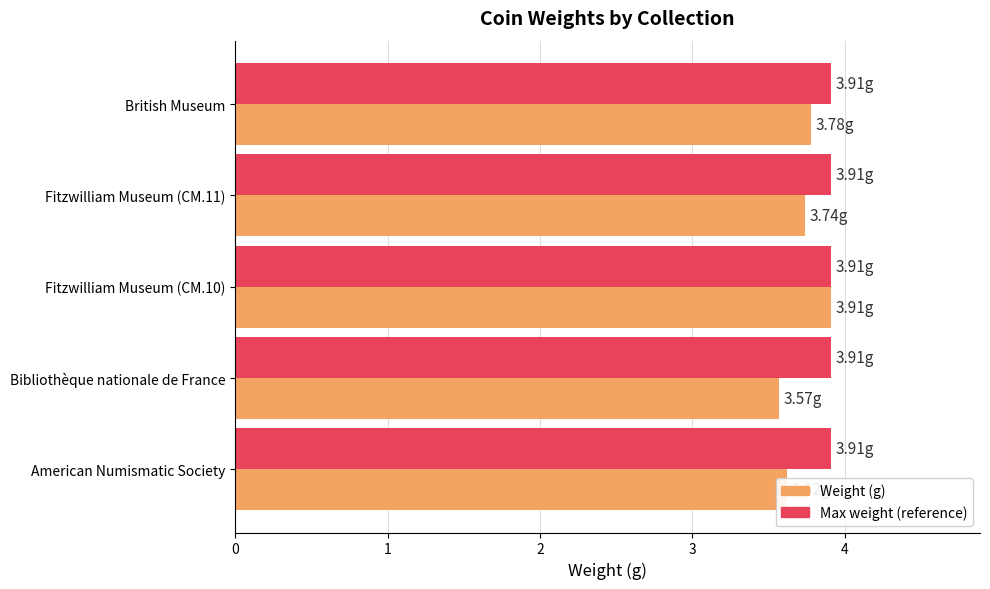

What is the total value across all series at British Museum?

7.7